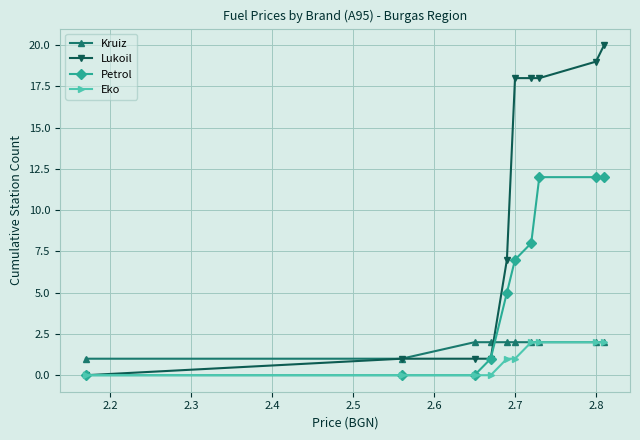

What are all the series names shown in the legend?

Kruiz, Lukoil, Petrol, Eko